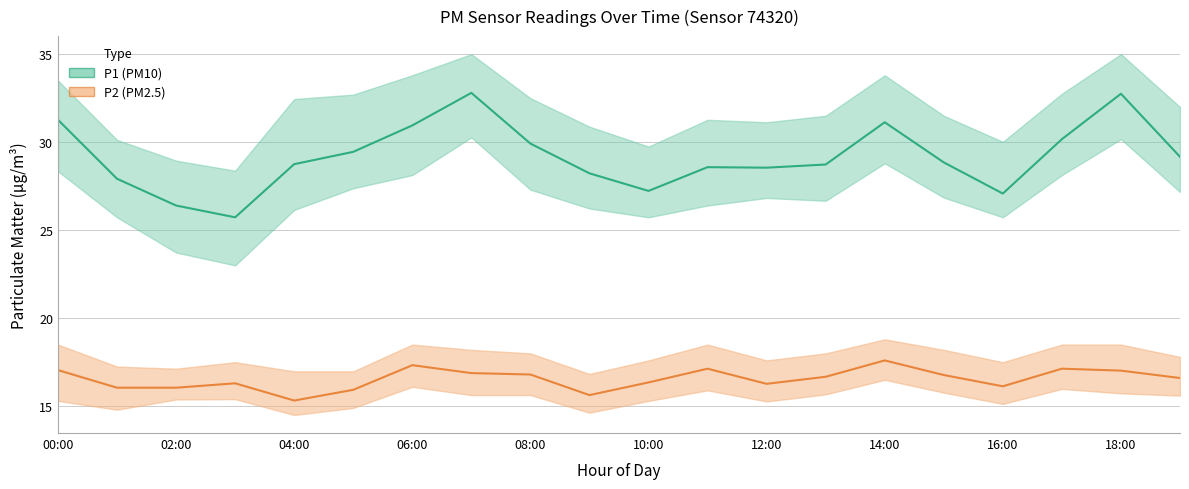

Reading left to right, what are all the values shown in this chart?

P1: 00:00=31.3	01:00=27.9	02:00=26.4	03:00=25.7	04:00=28.8	05:00=29.4	06:00=30.9	07:00=32.8	08:00=29.9	09:00=28.2	10:00=27.2	11:00=28.6	12:00=28.6	13:00=28.7	14:00=31.1	15:00=28.9	16:00=27.1	17:00=30.2	18:00=32.8	19:00=29.2
P1_upper: 00:00=33.5	01:00=30.1	02:00=28.9	03:00=28.4	04:00=32.5	05:00=32.7	06:00=33.8	07:00=35.0	08:00=32.5	09:00=30.9	10:00=29.8	11:00=31.3	12:00=31.1	13:00=31.5	14:00=33.8	15:00=31.5	16:00=30.0	17:00=32.8	18:00=35.0	19:00=32.0
P1_lower: 00:00=28.4	01:00=25.7	02:00=23.7	03:00=23.0	04:00=26.1	05:00=27.4	06:00=28.1	07:00=30.3	08:00=27.3	09:00=26.2	10:00=25.7	11:00=26.4	12:00=26.8	13:00=26.7	14:00=28.8	15:00=26.9	16:00=25.7	17:00=28.1	18:00=30.2	19:00=27.2
P2: 00:00=17.1	01:00=16.1	02:00=16.1	03:00=16.3	04:00=15.3	05:00=15.9	06:00=17.3	07:00=16.9	08:00=16.8	09:00=15.6	10:00=16.4	11:00=17.1	12:00=16.3	13:00=16.7	14:00=17.6	15:00=16.8	16:00=16.1	17:00=17.1	18:00=17.0	19:00=16.6
P2_upper: 00:00=18.5	01:00=17.2	02:00=17.1	03:00=17.5	04:00=17.0	05:00=17.0	06:00=18.5	07:00=18.2	08:00=18.0	09:00=16.8	10:00=17.6	11:00=18.5	12:00=17.6	13:00=18.0	14:00=18.8	15:00=18.2	16:00=17.5	17:00=18.5	18:00=18.5	19:00=17.8
P2_lower: 00:00=15.3	01:00=14.8	02:00=15.4	03:00=15.4	04:00=14.5	05:00=14.9	06:00=16.1	07:00=15.6	08:00=15.6	09:00=14.6	10:00=15.3	11:00=15.9	12:00=15.3	13:00=15.7	14:00=16.5	15:00=15.8	16:00=15.1	17:00=16.0	18:00=15.7	19:00=15.6